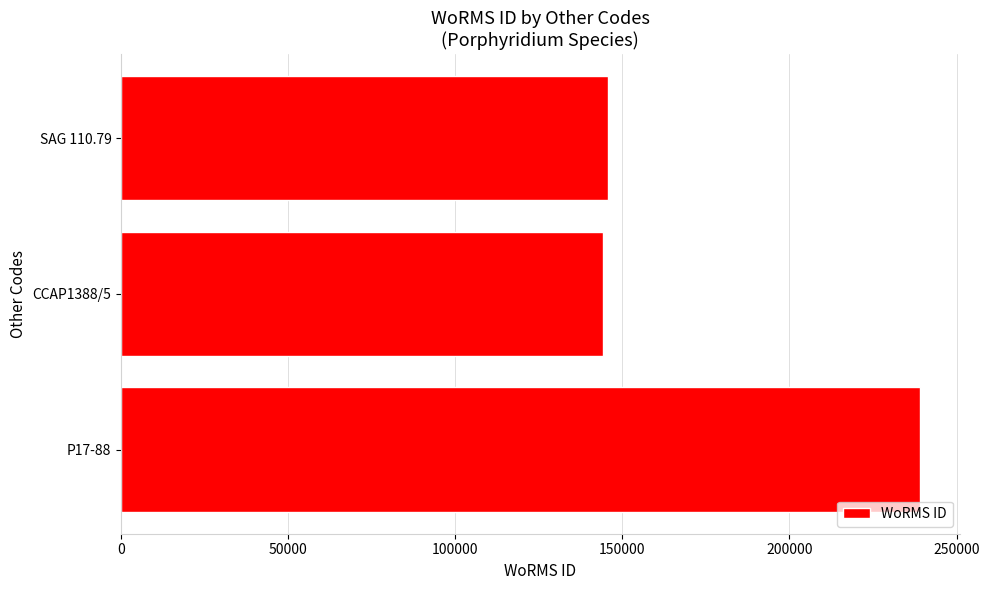

What is the smallest value displayed?

144227